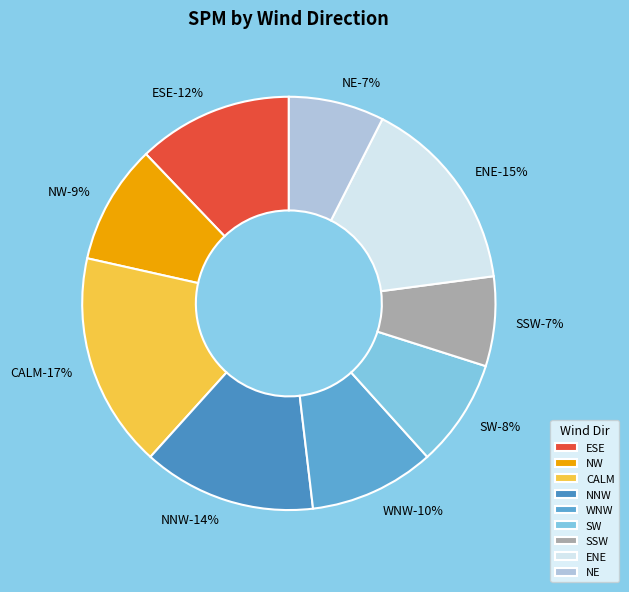

Rank the categories by value from lowest to highest.

SSW, NE, SW, NW, WNW, ESE, NNW, ENE, CALM